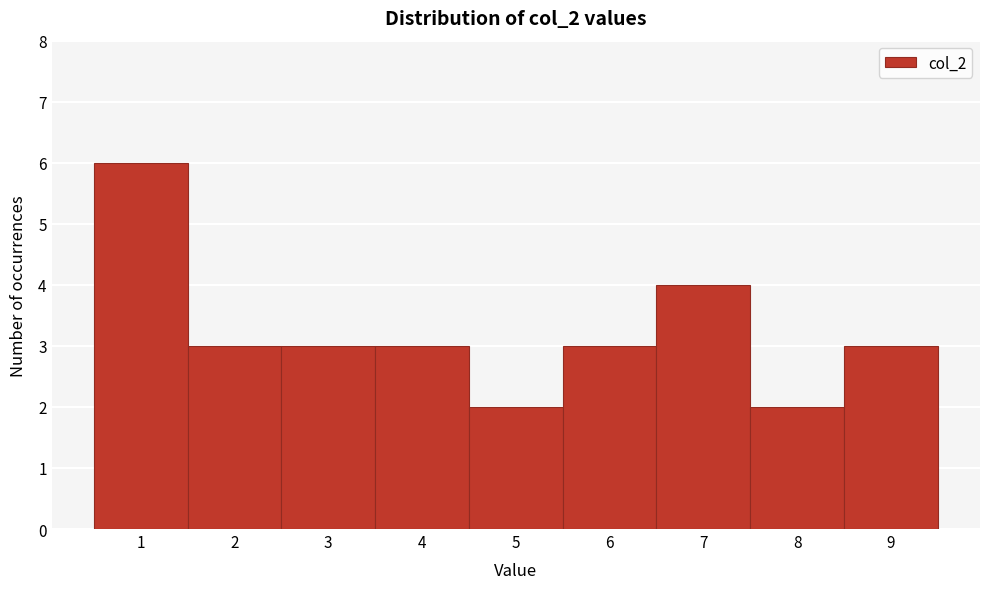

Over which range of the x-axis is the bar tallest?

0.5 to 1.5